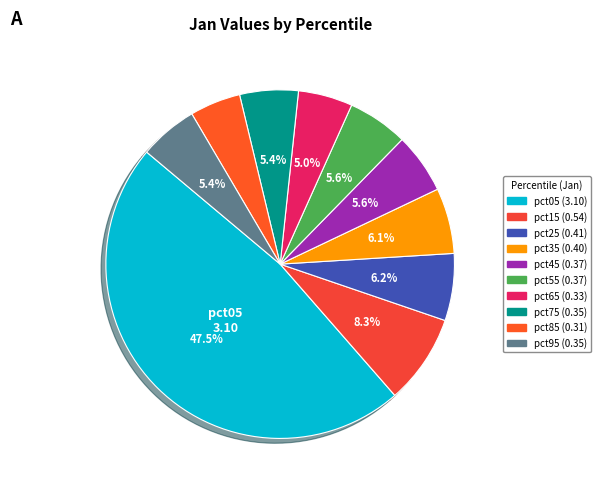

Is pct55 the majority of the pie?

No